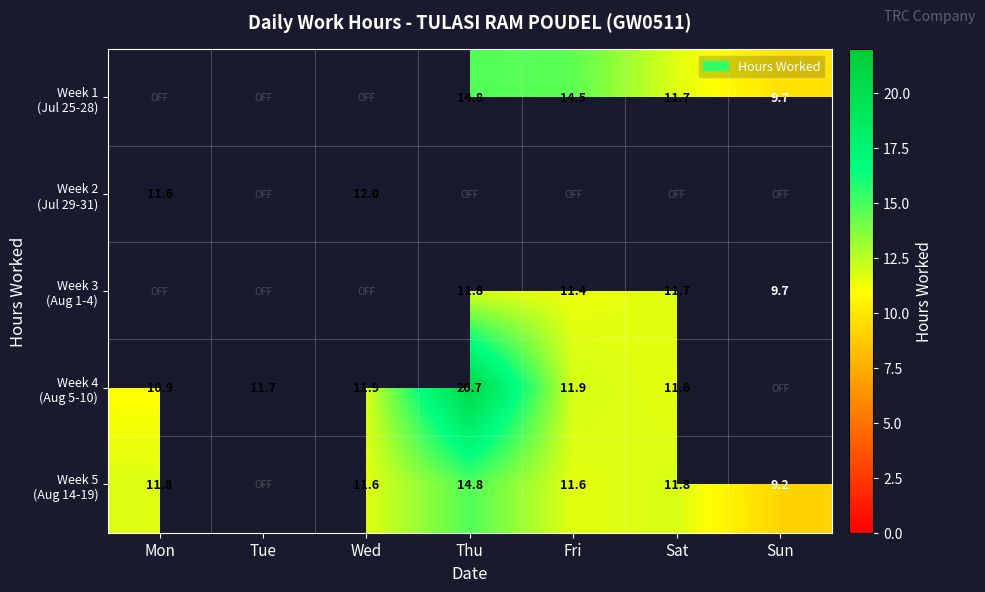

Which label corresponds to the smallest value in the chart?

Sun